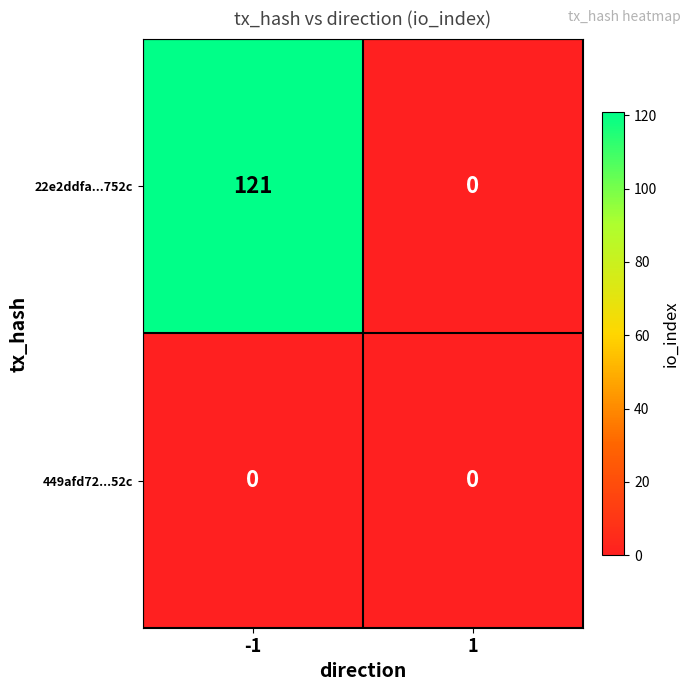

Which series has the widest spread of values?

22e2ddfa...752c